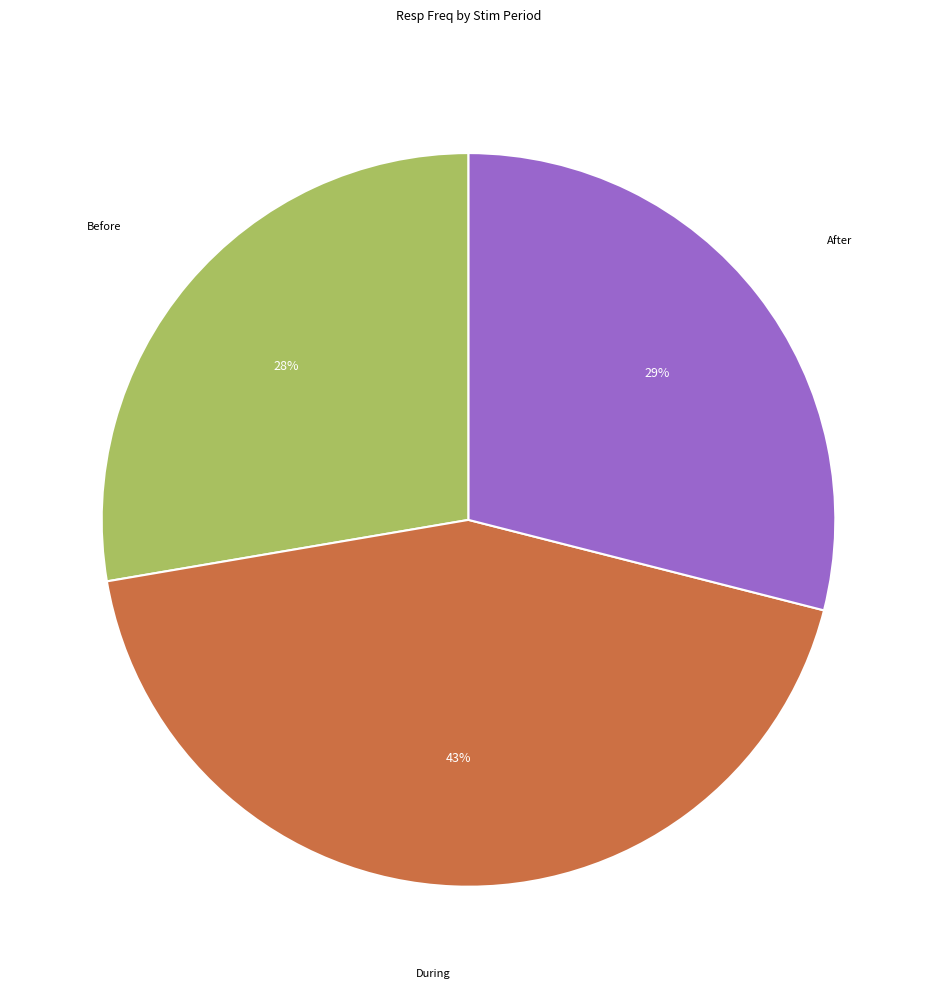

Is there any slice that represents more than half of the pie?

No